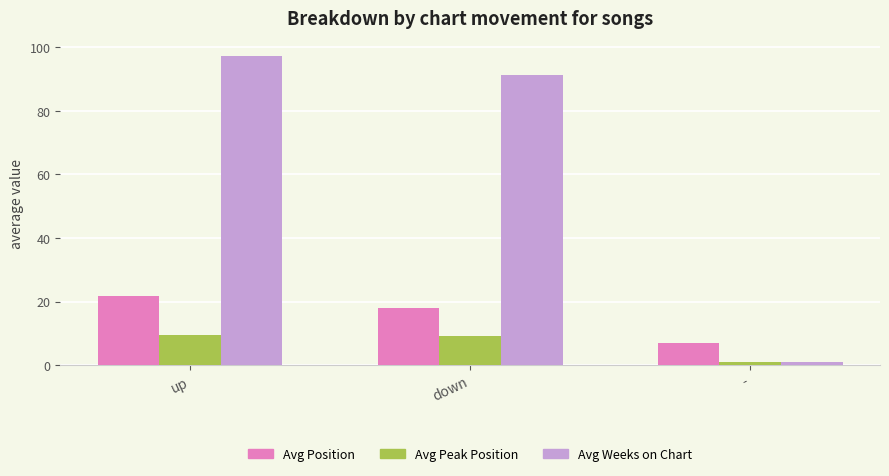

Are the bars grouped side by side (vs. stacked)?

Yes